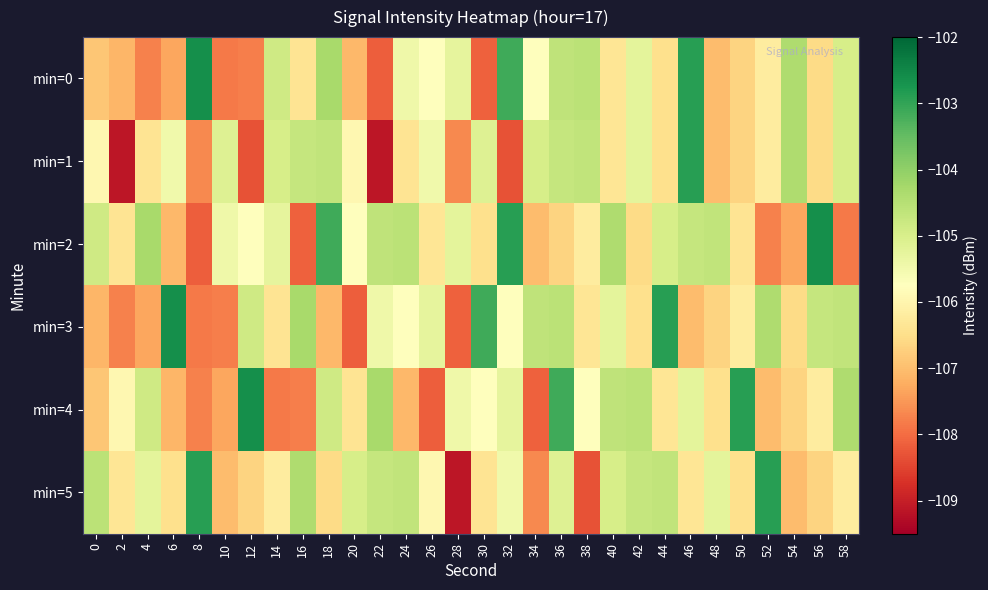

Reading left to right, transcribe all the data shown in this chart.

min=0: 0=-106.9	2=-107.1	4=-107.7	6=-107.3	8=-102.6	10=-107.8	12=-107.8	14=-104.9	16=-106.4	18=-104.3	20=-107.1	22=-108.2	24=-105.4	26=-105.8	28=-105.3	30=-108.1	32=-103.1	34=-105.8	36=-104.6	38=-104.6	40=-106.3	42=-105.2	44=-106.5	46=-102.9	48=-107.0	50=-106.7	52=-106.2	54=-104.4	56=-106.6	58=-105.0
min=1: 0=-105.9	2=-109.1	4=-106.4	6=-105.5	8=-107.7	10=-105.1	12=-108.3	14=-105.0	16=-104.7	18=-104.6	20=-105.9	22=-109.1	24=-106.4	26=-105.5	28=-107.7	30=-105.1	32=-108.3	34=-105.0	36=-104.7	38=-104.6	40=-106.3	42=-105.2	44=-106.5	46=-102.9	48=-107.0	50=-106.7	52=-106.2	54=-104.4	56=-106.6	58=-105.0
min=2: 0=-104.9	2=-106.4	4=-104.3	6=-107.1	8=-108.2	10=-105.4	12=-105.8	14=-105.3	16=-108.1	18=-103.1	20=-105.8	22=-104.6	24=-104.6	26=-106.3	28=-105.2	30=-106.5	32=-102.9	34=-107.0	36=-106.7	38=-106.2	40=-104.4	42=-106.6	44=-105.0	46=-104.7	48=-104.6	50=-106.4	52=-107.7	54=-107.3	56=-102.6	58=-107.8
min=3: 0=-107.1	2=-107.7	4=-107.3	6=-102.6	8=-107.8	10=-107.8	12=-104.9	14=-106.4	16=-104.3	18=-107.1	20=-108.2	22=-105.4	24=-105.8	26=-105.3	28=-108.1	30=-103.1	32=-105.8	34=-104.6	36=-104.6	38=-106.3	40=-105.2	42=-106.5	44=-102.9	46=-107.0	48=-106.7	50=-106.2	52=-104.4	54=-106.6	56=-104.7	58=-104.6
min=4: 0=-106.9	2=-105.9	4=-104.9	6=-107.1	8=-107.7	10=-107.3	12=-102.6	14=-107.8	16=-107.8	18=-104.9	20=-106.4	22=-104.3	24=-107.1	26=-108.2	28=-105.4	30=-105.8	32=-105.3	34=-108.1	36=-103.1	38=-105.8	40=-104.6	42=-104.6	44=-106.3	46=-105.2	48=-106.5	50=-102.9	52=-107.0	54=-106.7	56=-106.2	58=-104.4
min=5: 0=-104.6	2=-106.3	4=-105.2	6=-106.5	8=-102.9	10=-107.0	12=-106.7	14=-106.2	16=-104.4	18=-106.6	20=-105.0	22=-104.7	24=-104.6	26=-105.9	28=-109.1	30=-106.4	32=-105.5	34=-107.7	36=-105.1	38=-108.3	40=-105.0	42=-104.7	44=-104.6	46=-106.3	48=-105.2	50=-106.5	52=-102.9	54=-107.0	56=-106.7	58=-106.2